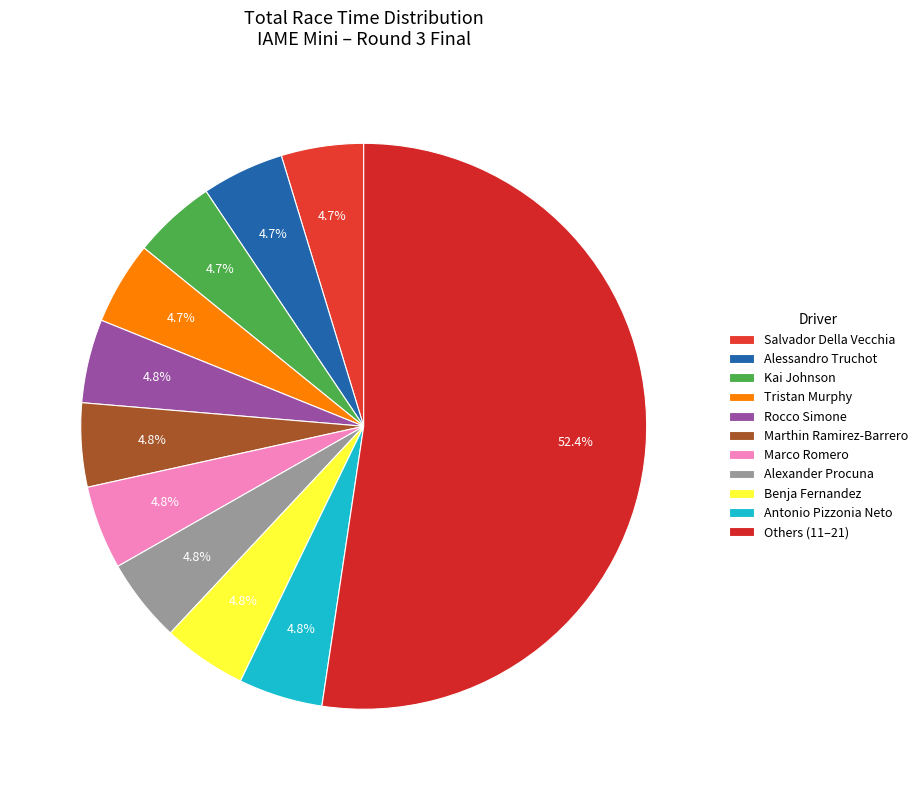

The Marco Romero slice represents 17% of the pie. True or false?

False